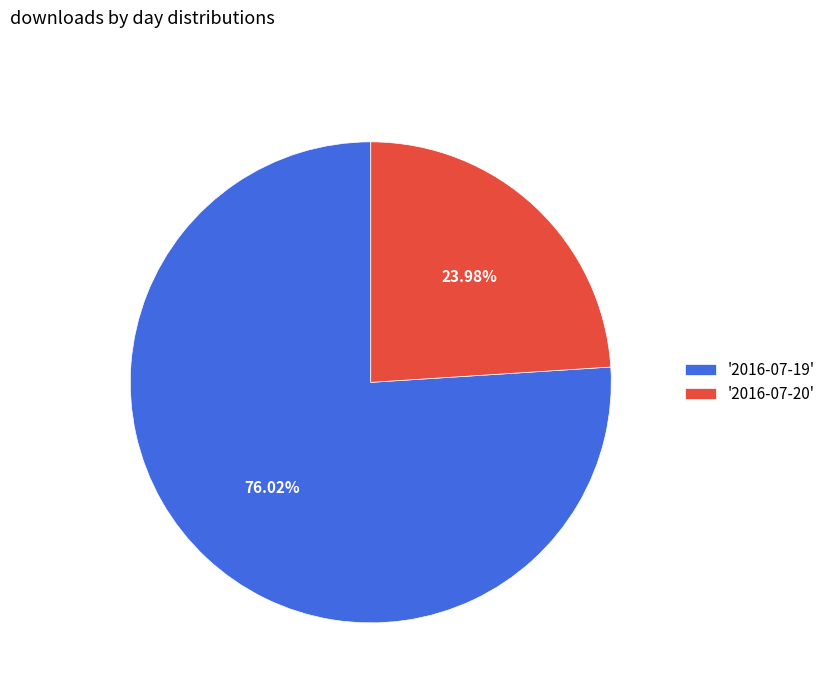

Do '2016-07-19' and '2016-07-20' together represent more than half of the pie?

Yes